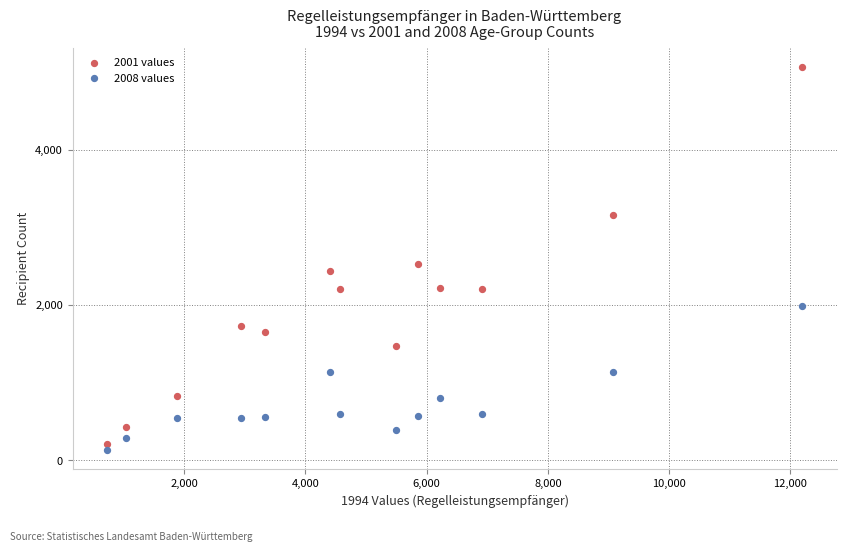

What are all the series names shown in the legend?

2001 values, 2008 values